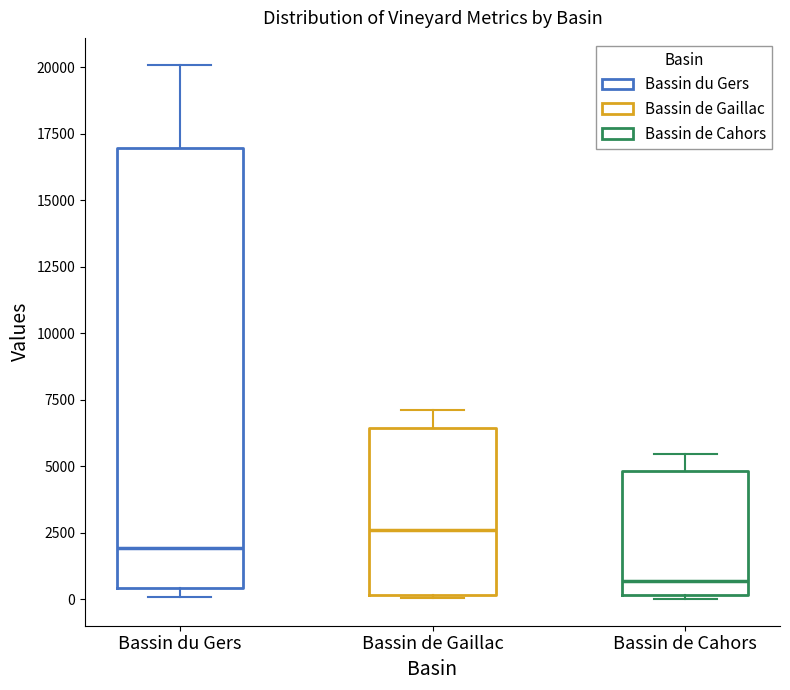

Which box is the tallest, from its lower edge to its upper edge?

Bassin du Gers